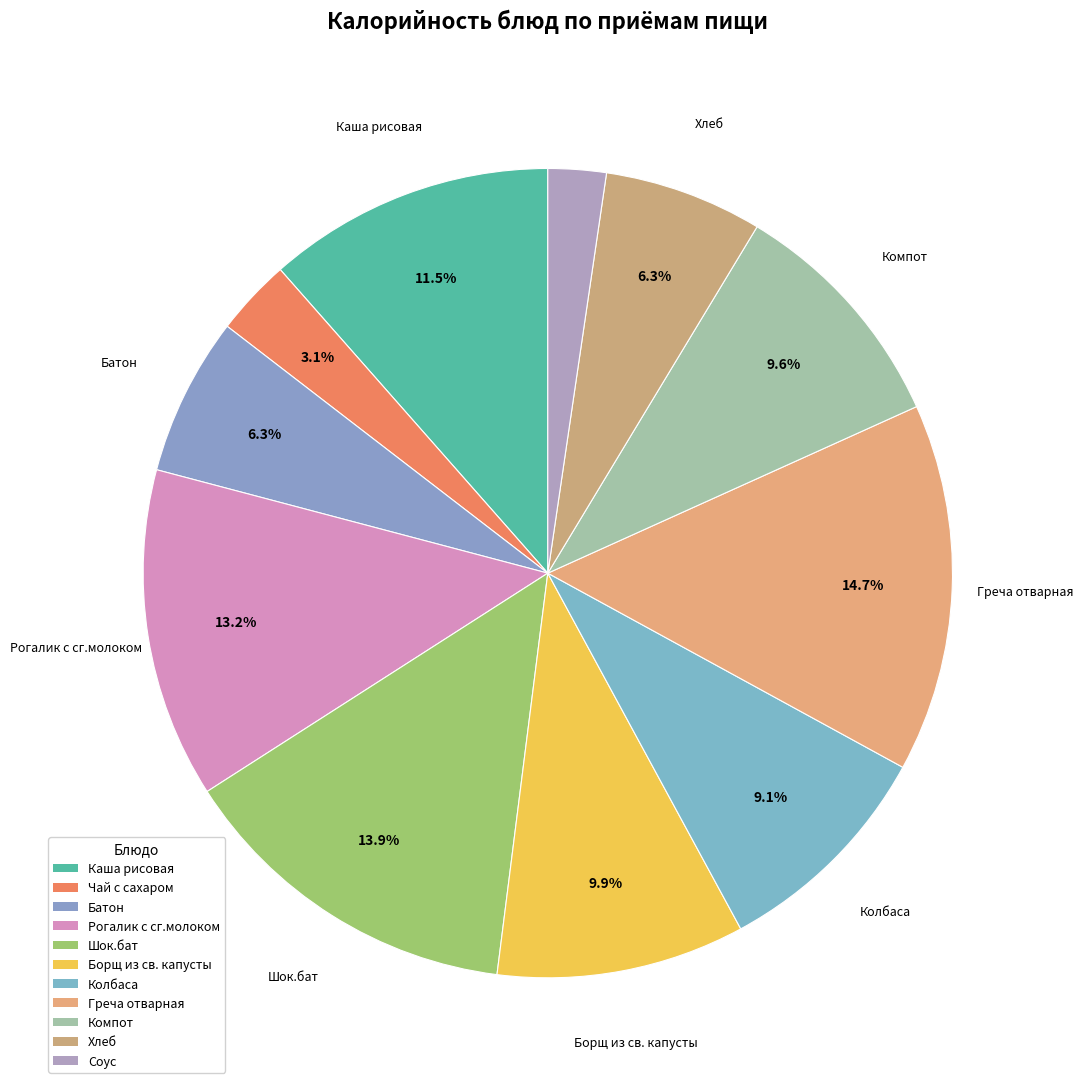

What is the largest slice in the pie chart?

Греча отварная